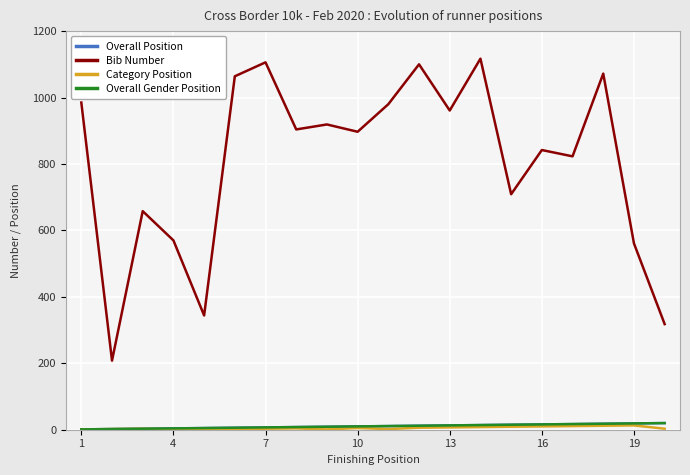

How many lines are shown in the chart?

4